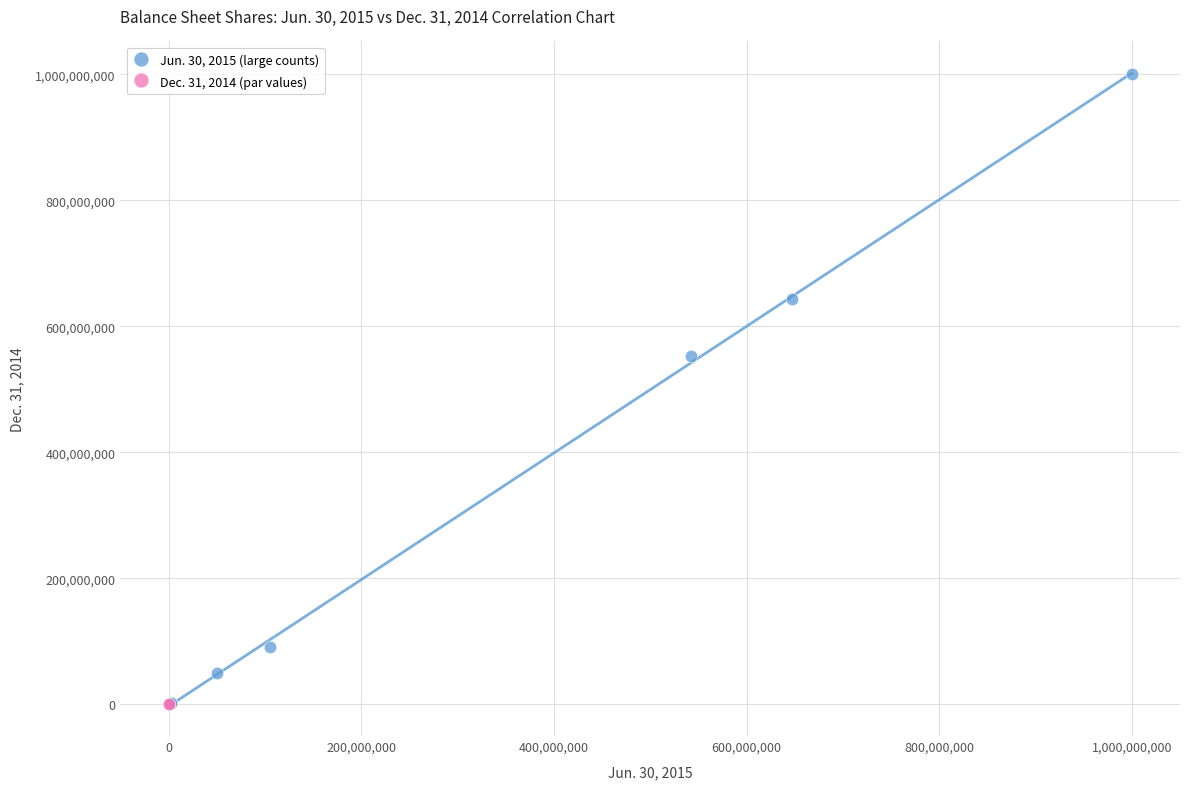

What are all the series names shown in the legend?

Jun. 30, 2015 (large counts), Dec. 31, 2014 (par values)